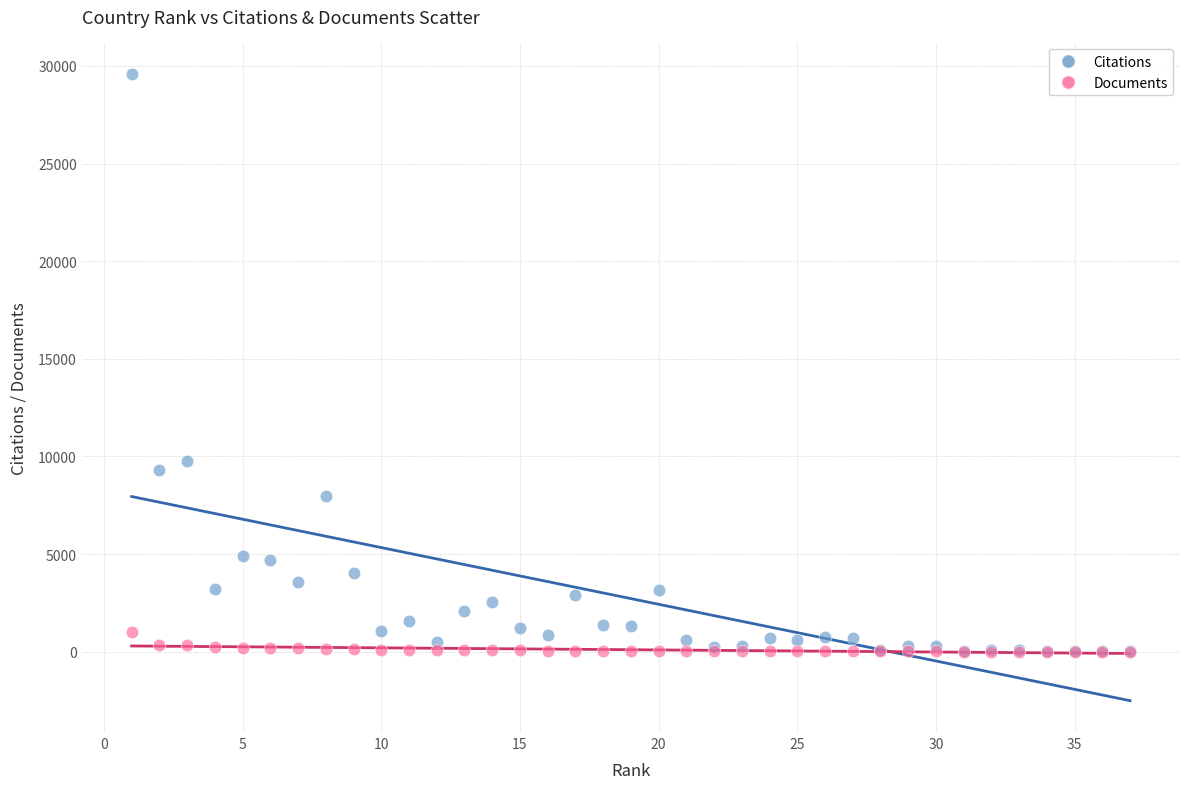

Which series has the widest spread of Y values?

Citations